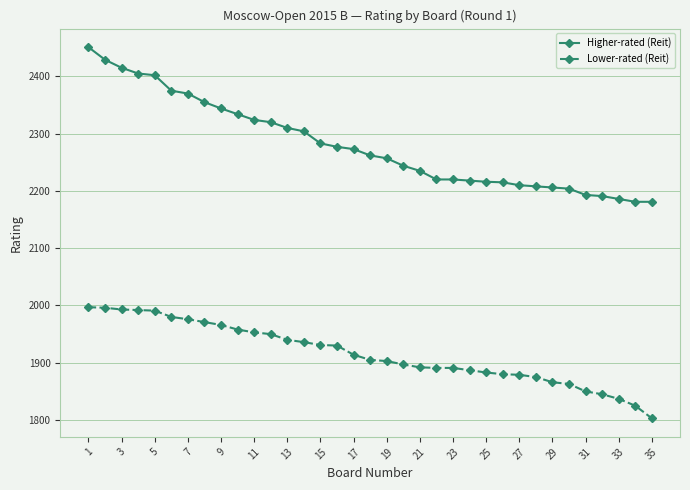

Which series has the widest spread of values?

Higher-rated (Reit)